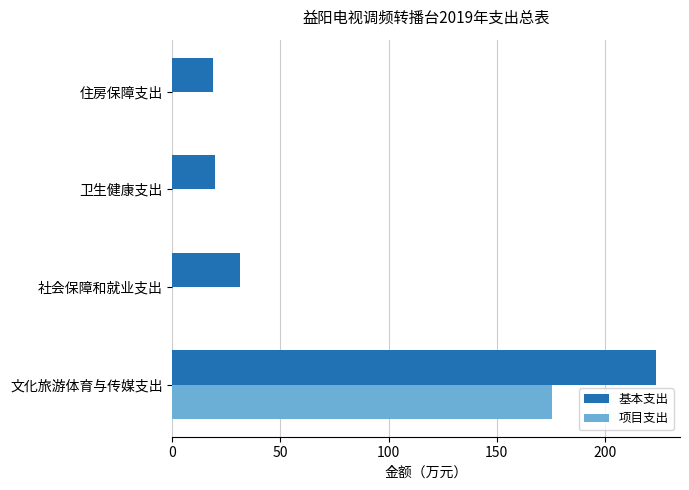

Which series has the largest total across all categories?

基本支出